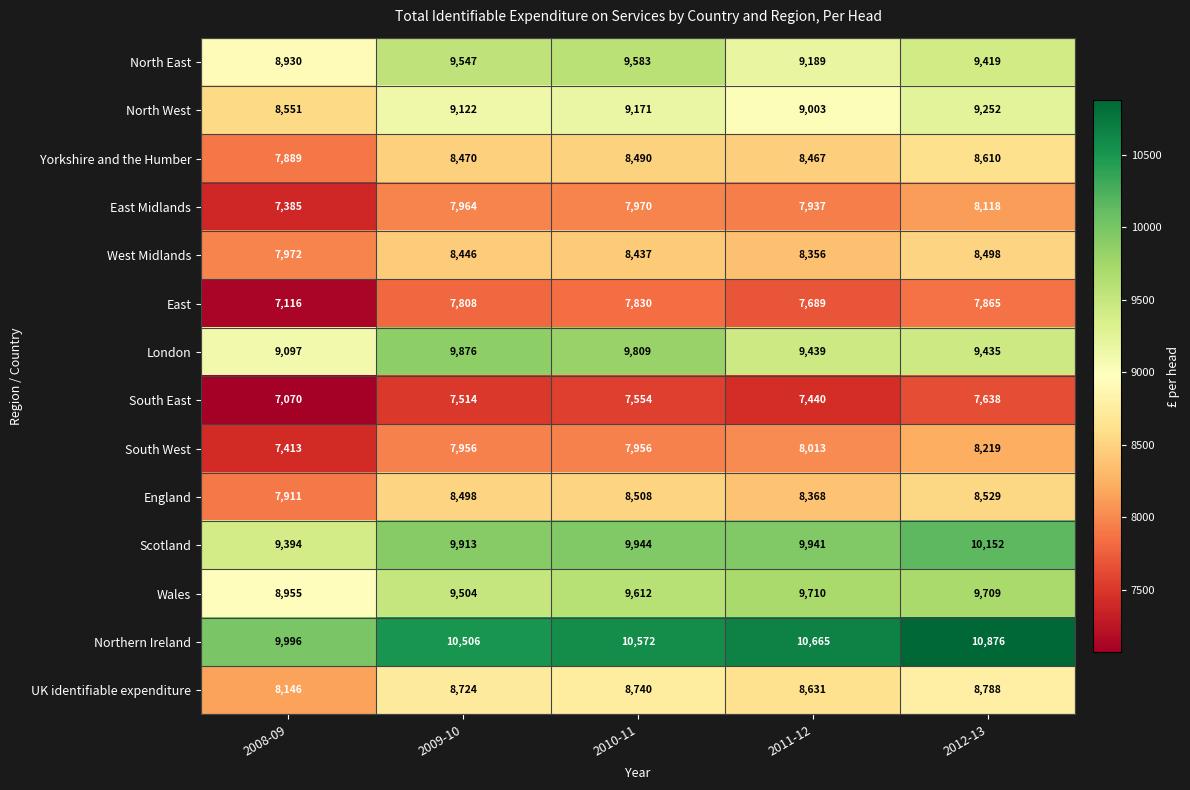

What is the total value across all series at 2008-09?

115825